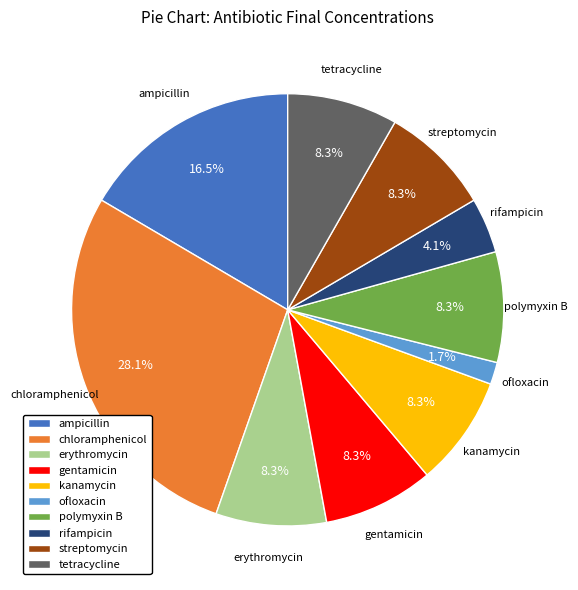

What is the largest slice in the pie chart?

chloramphenicol